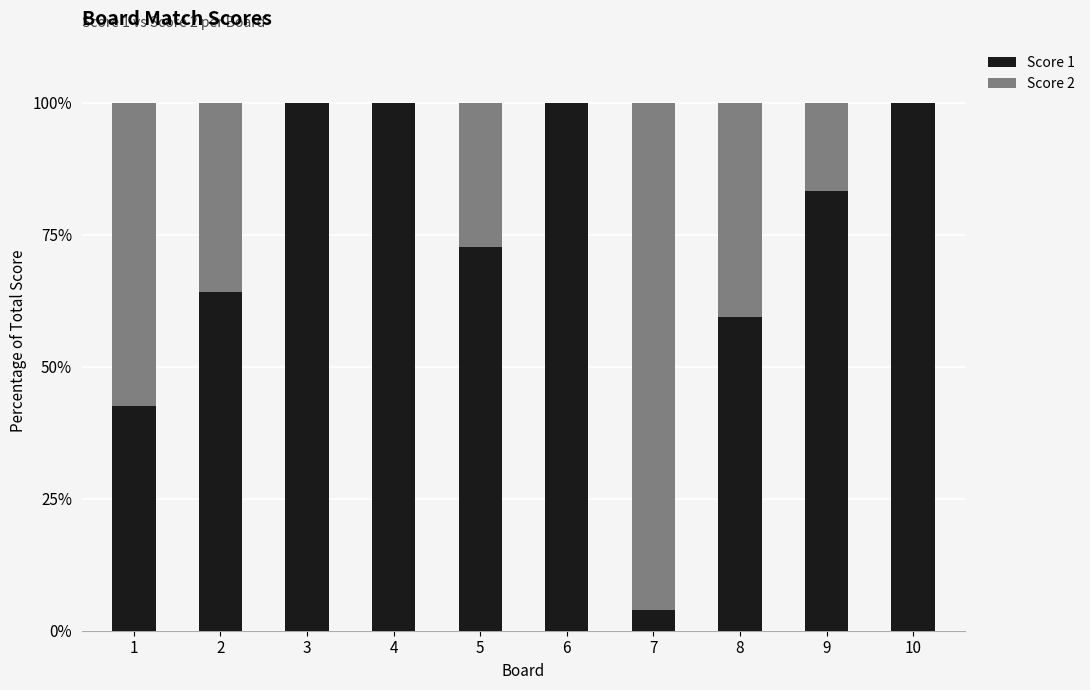

Is it true that Score 1 equals 50.7 at 5?

False